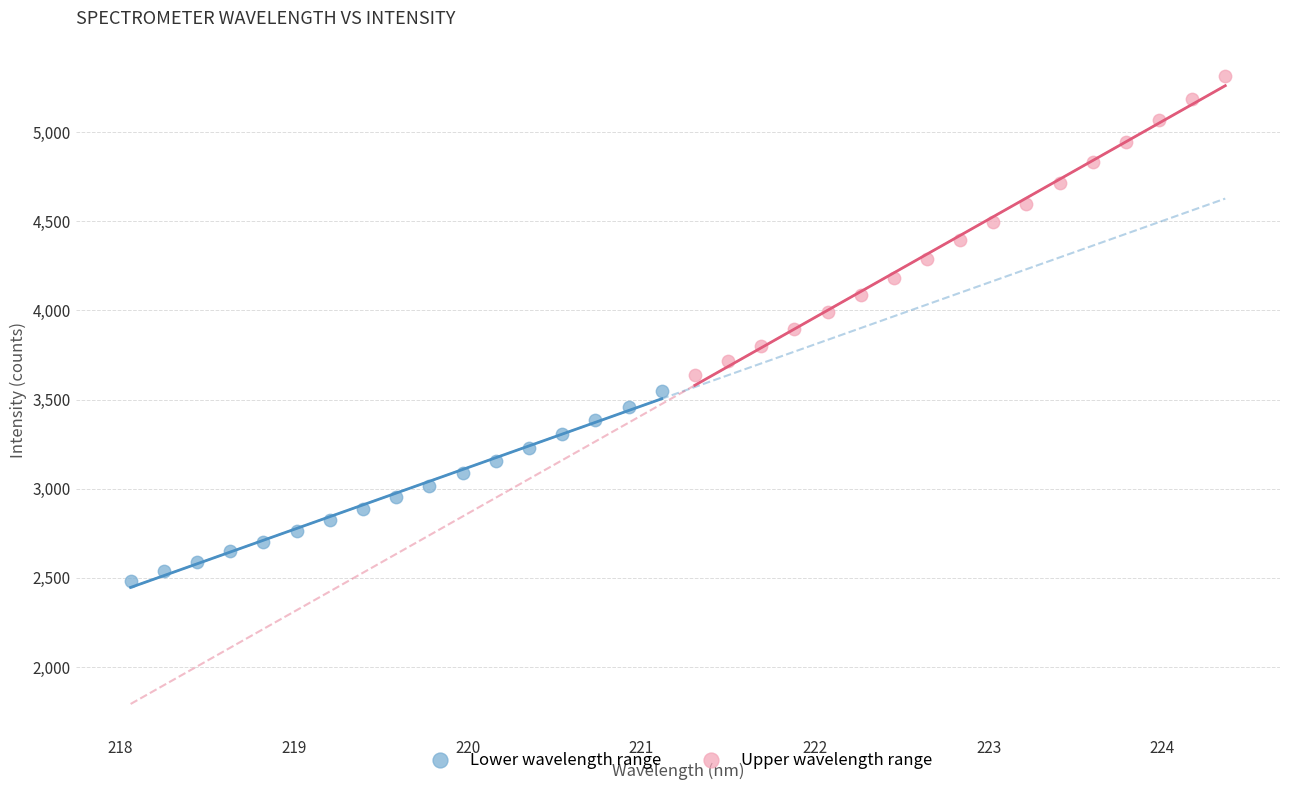

Which series contains the lowest Y value?

Lower wavelength range